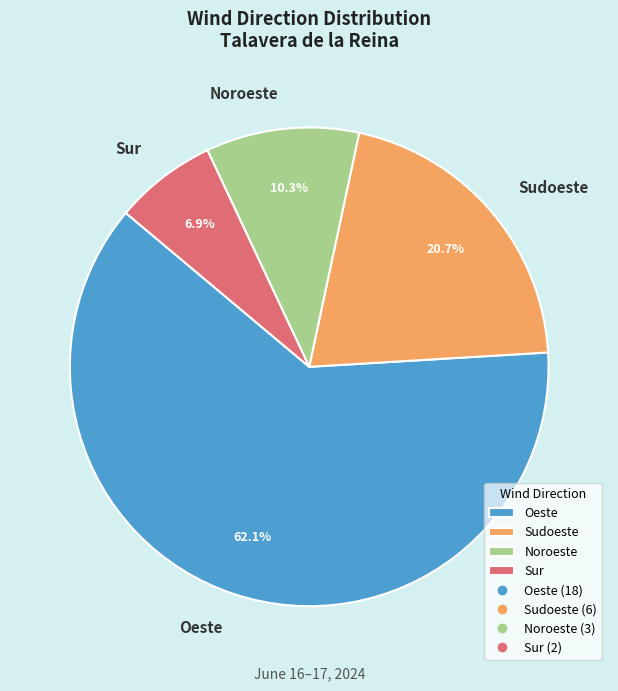

To the nearest percent, what portion does Noroeste represent?

10%